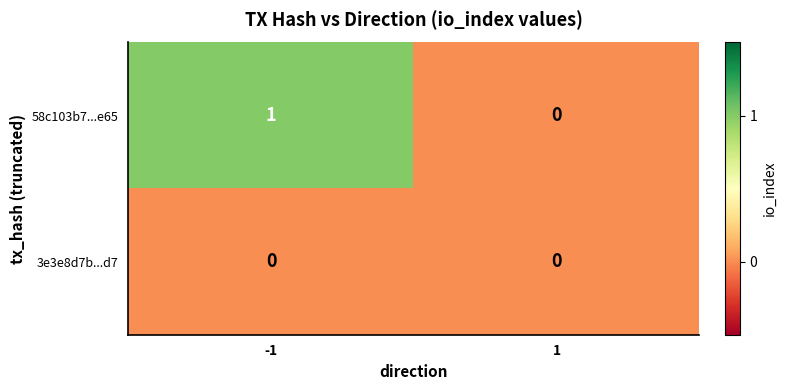

Which series has the largest total across all categories?

58c103b7...e65